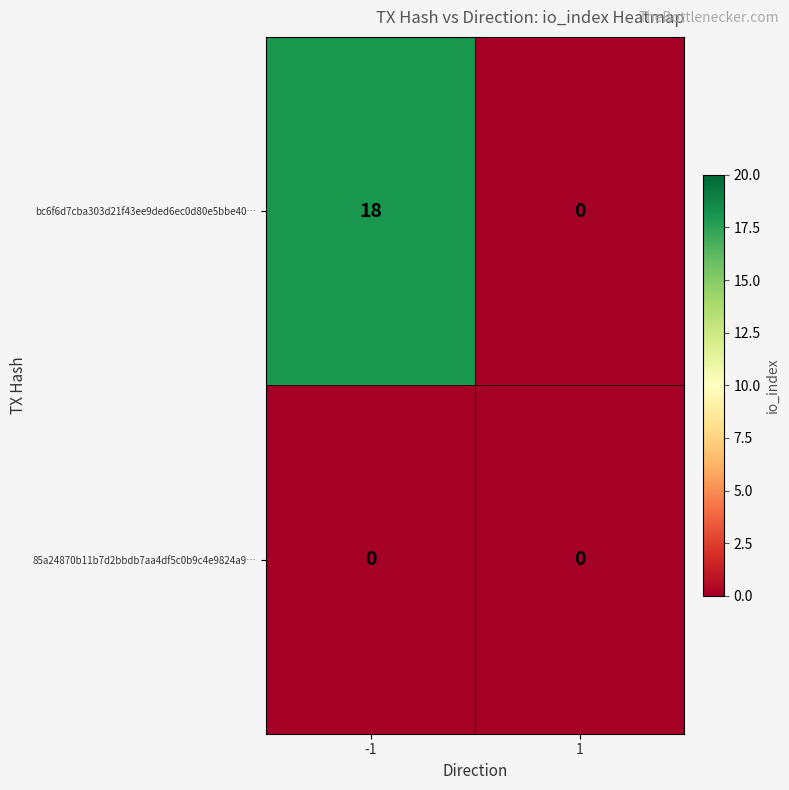

What is the greatest value displayed?

18